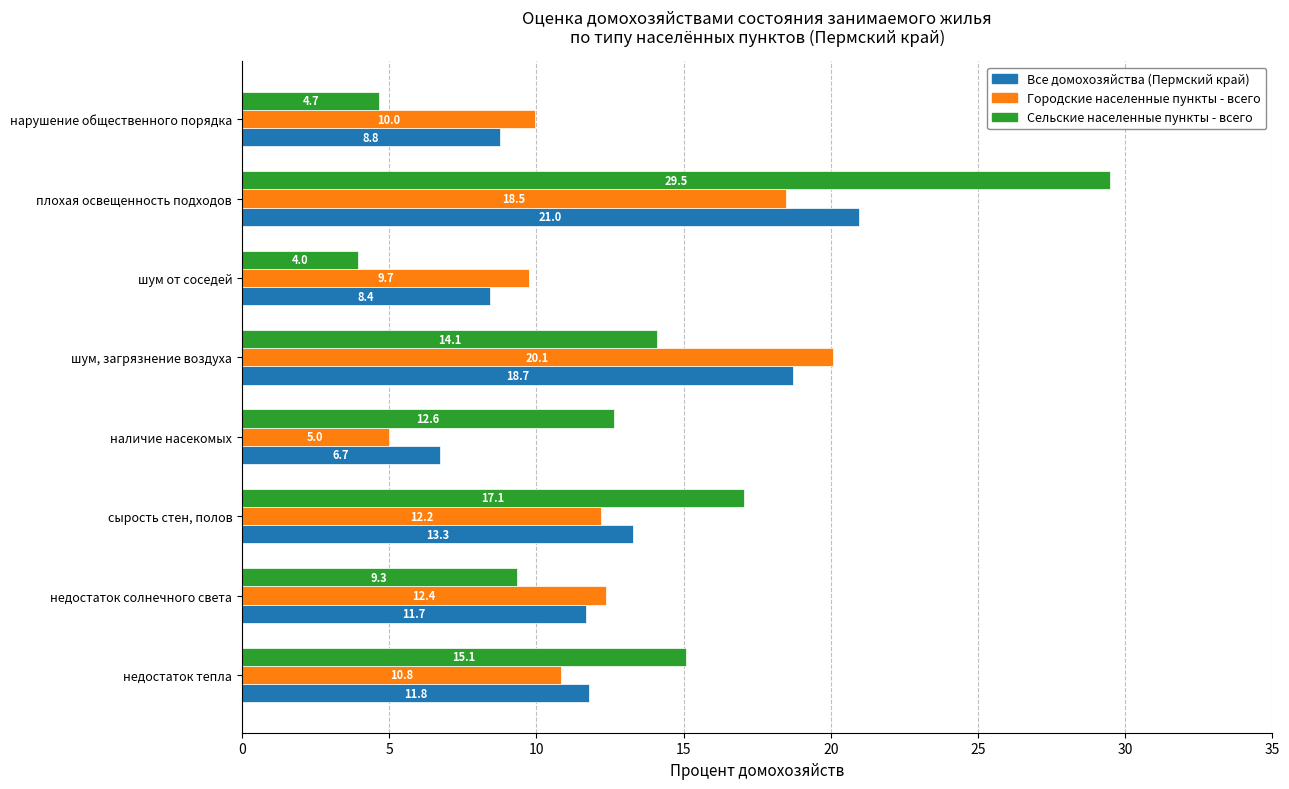

Count the number of data series in this chart.

3